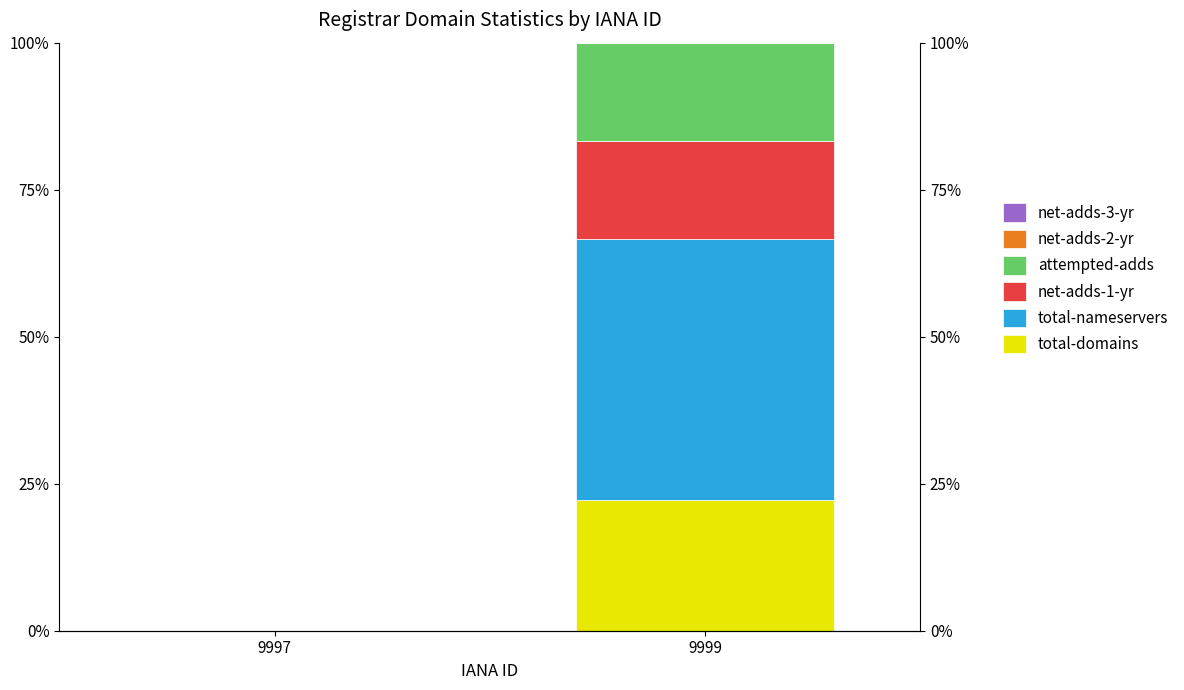

What is the sum of all total-nameservers values?

44.4